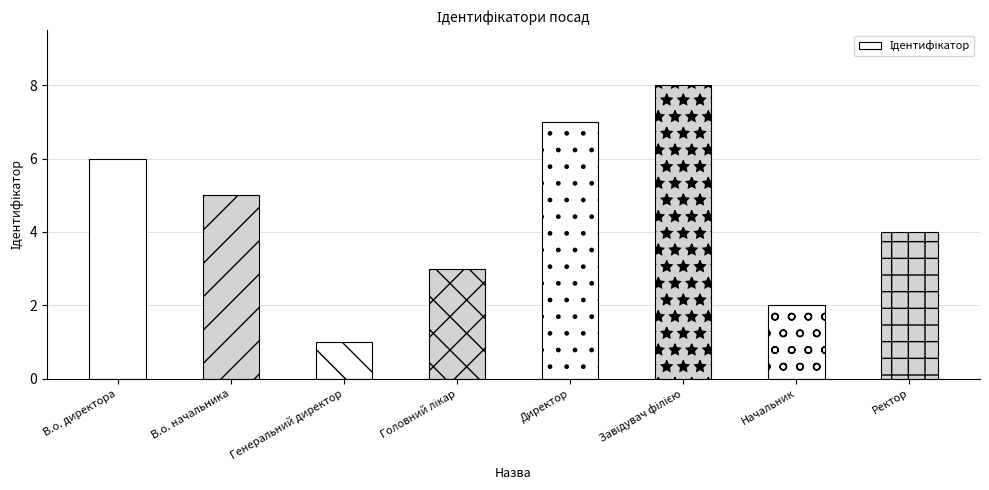

What is the value of the 3rd bar from the left?

1